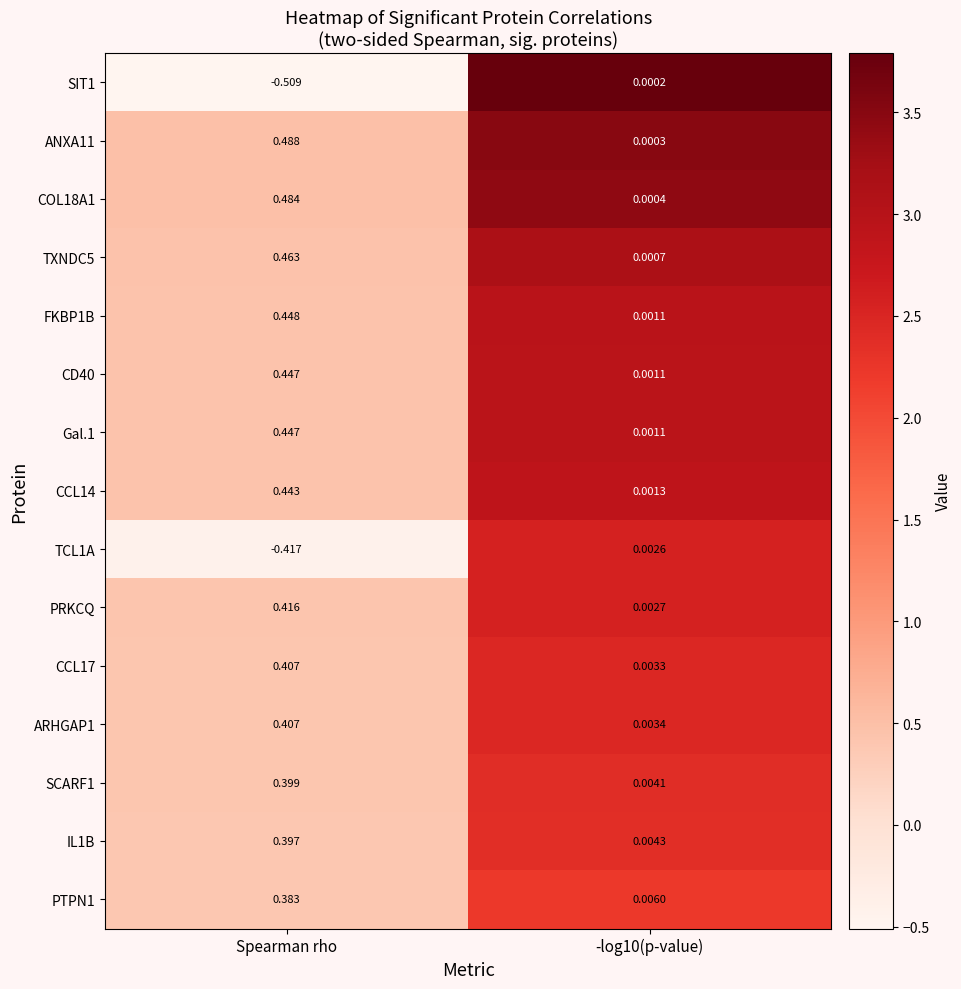

At which category does the chart reach its minimum across all series?

Spearman rho